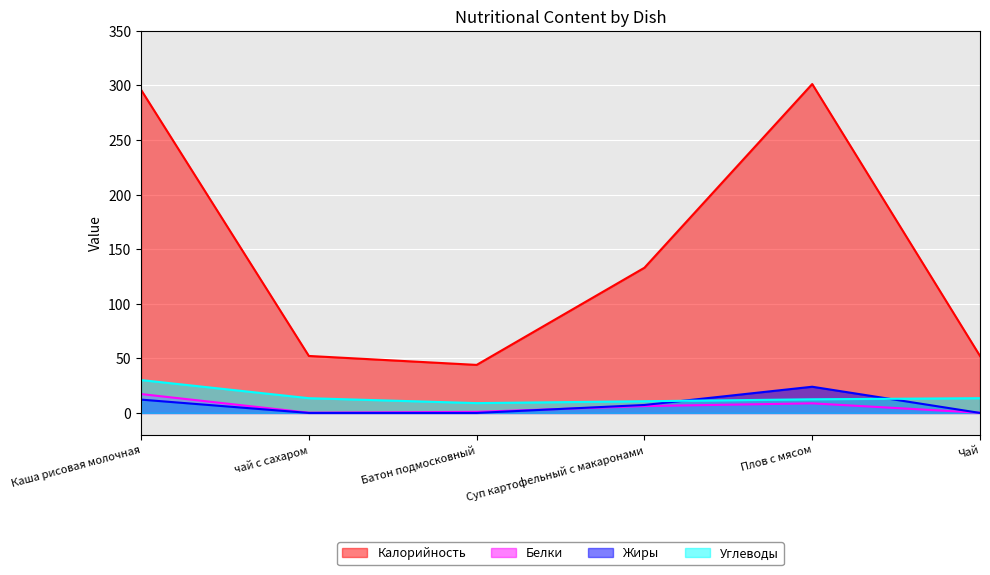

What is the label of the 1st point from the right?

Чай